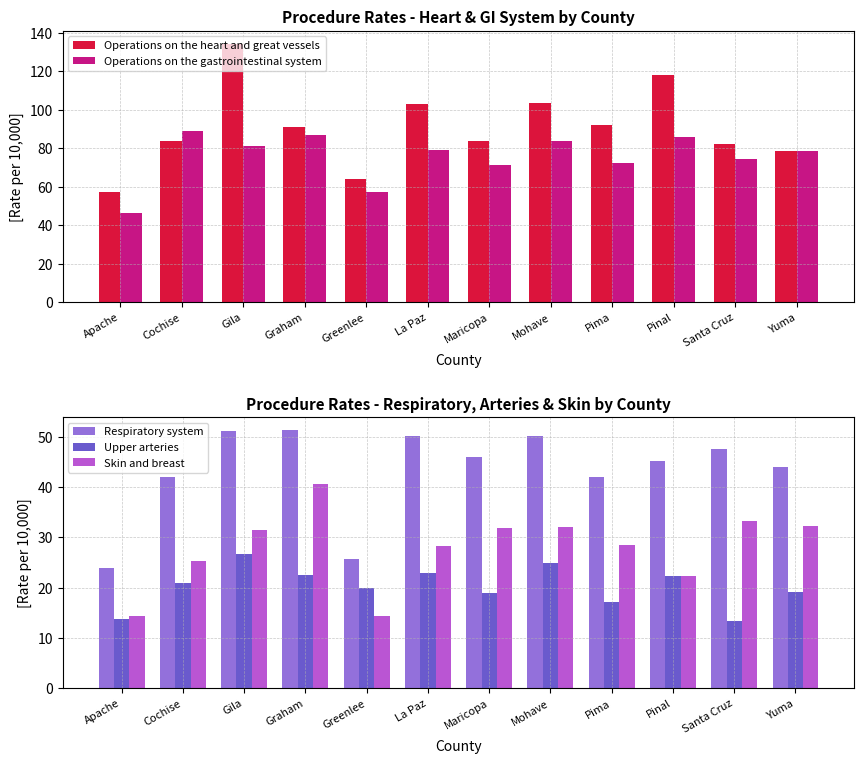

At how many categories does at least one series exceed 50?

12